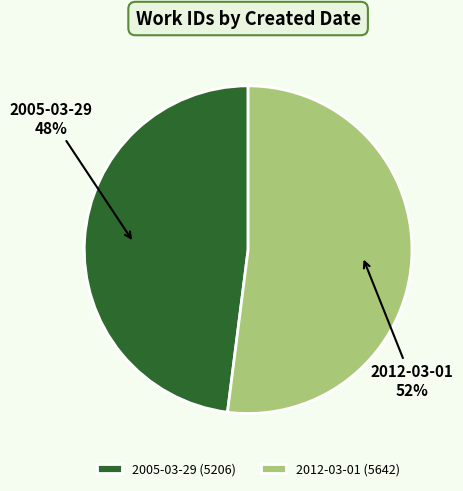

Which slice is the smallest?

2005-03-29